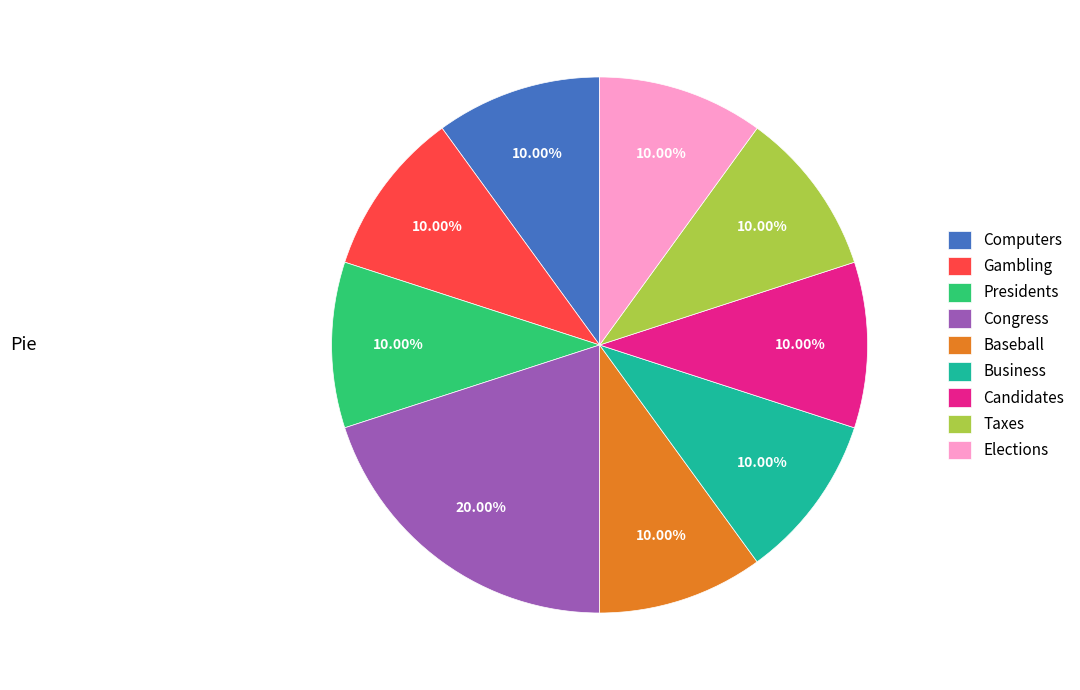

Which slice is the largest?

Congress